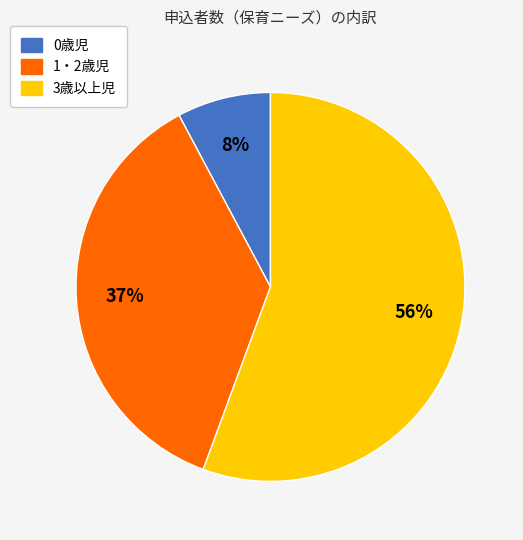

Which category has the biggest portion of the pie?

3歳以上児